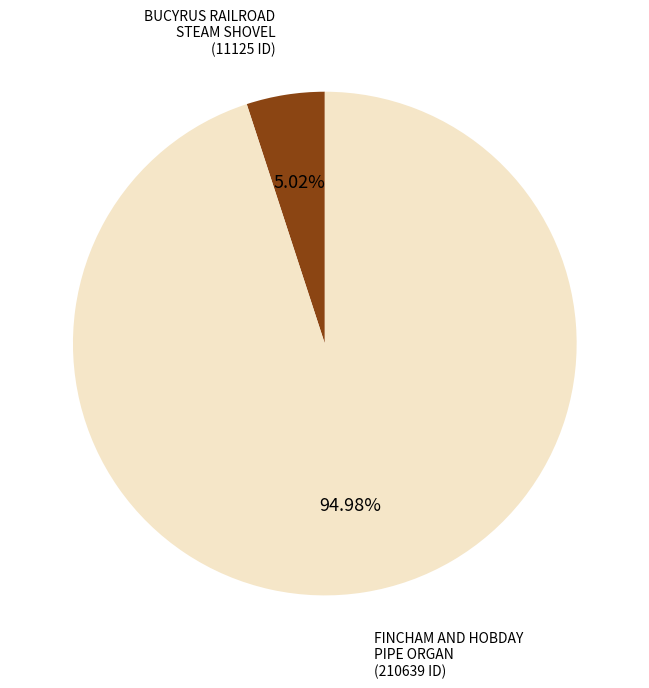

What is the majority slice?

FINCHAM AND HOBDAY PIPE ORGAN